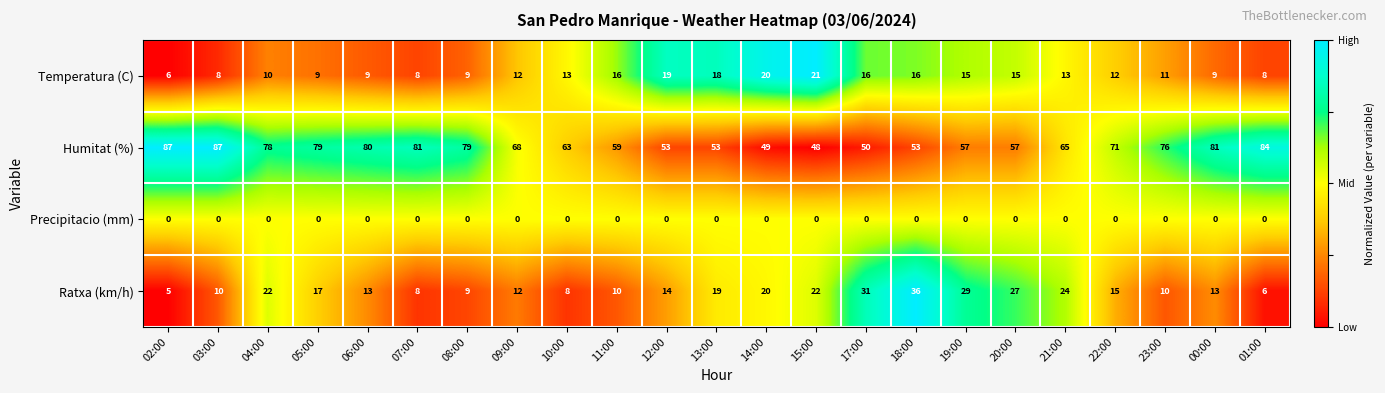

Count the number of categories in the chart.

23